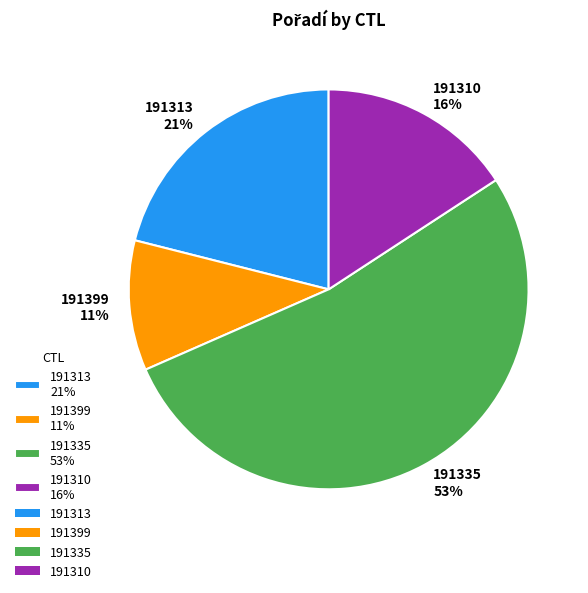

To the nearest percent, what is the difference between the largest and smallest slice percentages?

42%